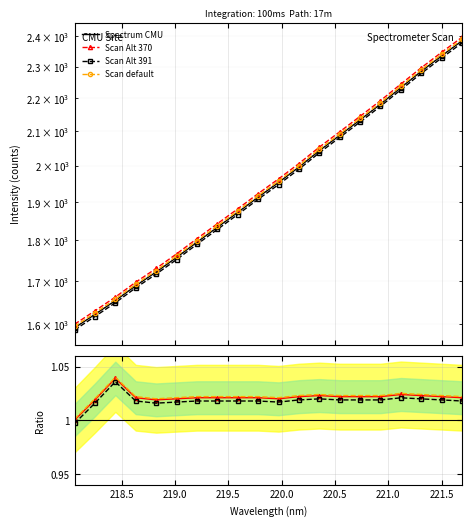

How many data points are above 1953?

10